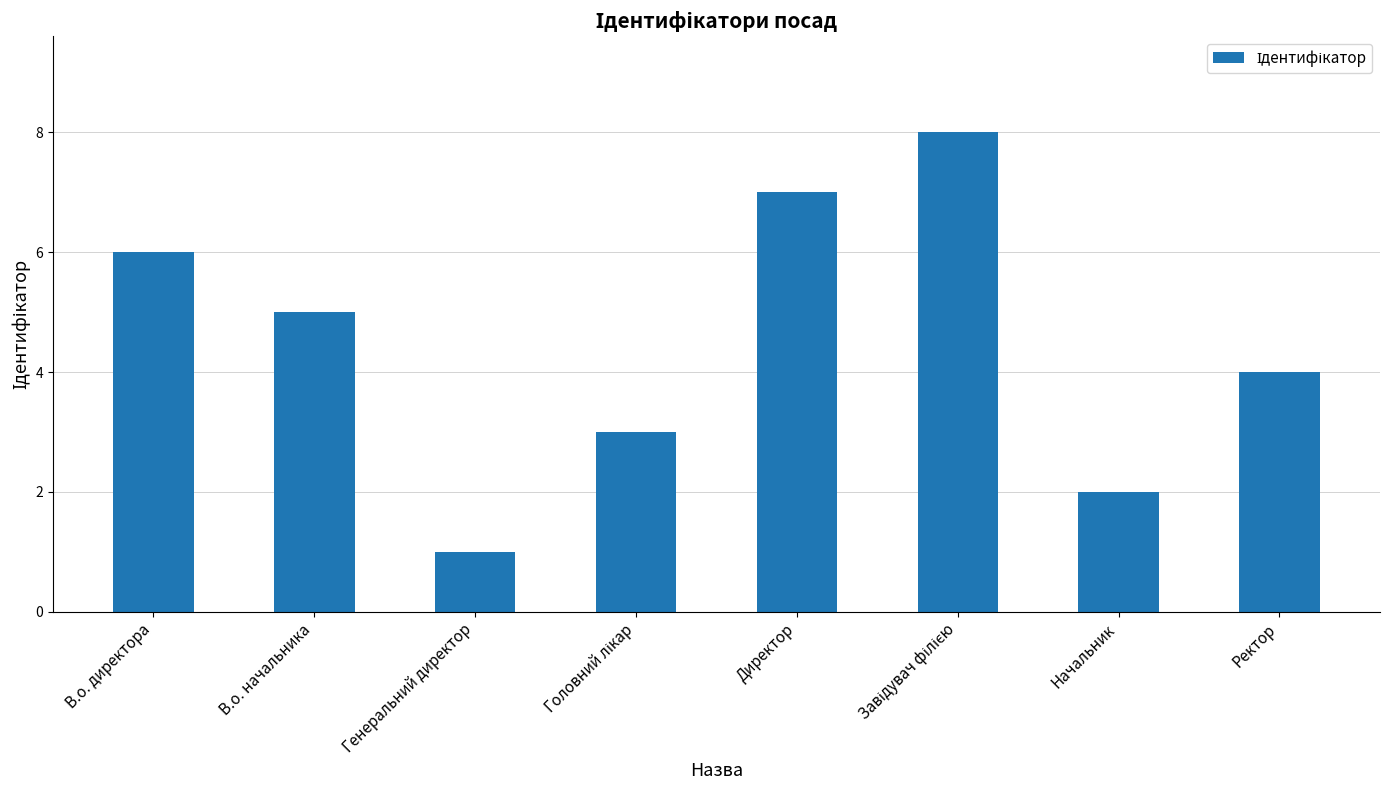

Are the bars horizontal?

No